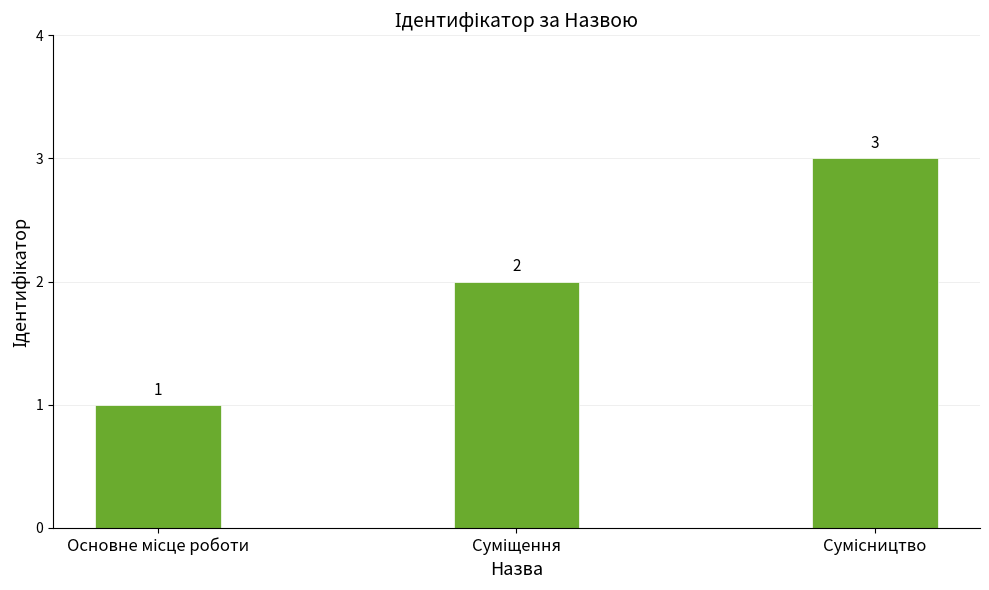

How many series are shown in this chart?

1